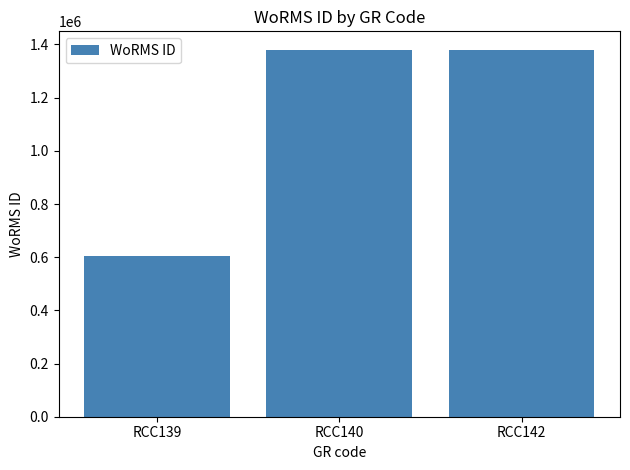

Reading left to right, list all the values displayed in this chart.

RCC139=603429	RCC140=1380402	RCC142=1380402